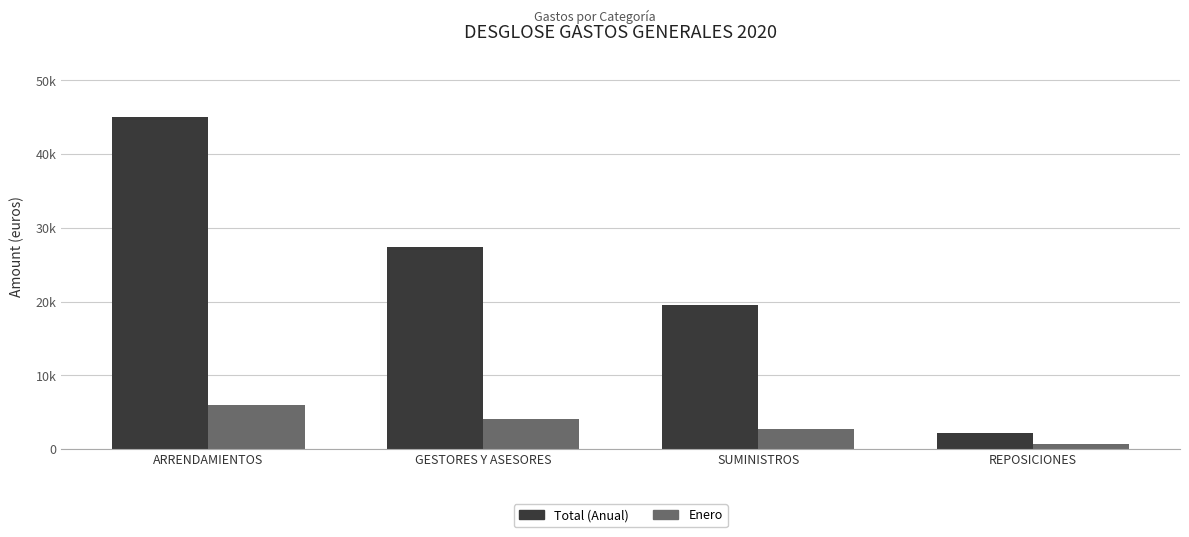

At ARRENDAMIENTOS, list the series in order from smallest to largest.

Enero, Total (Anual)